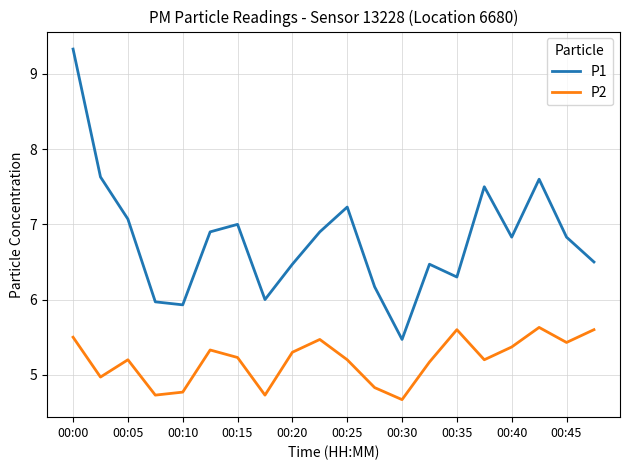

True or false: P1 and P2 intersect in this chart.

False